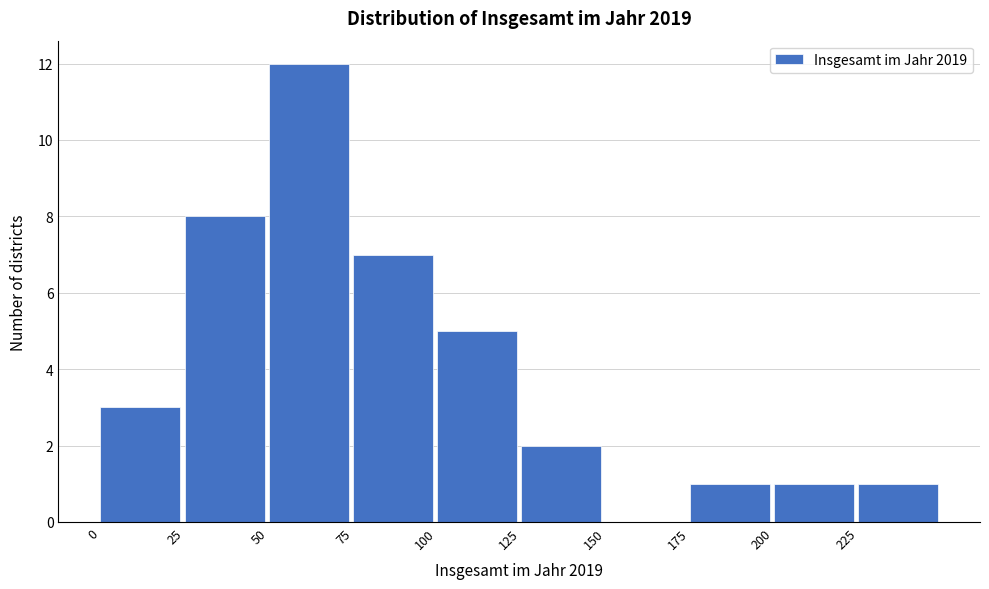

Over which range of the x-axis is the bar tallest?

50 to 75